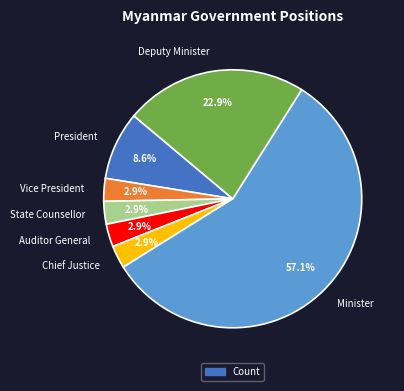

What is the ratio of the value at Deputy Minister to the value at Minister?

0.4